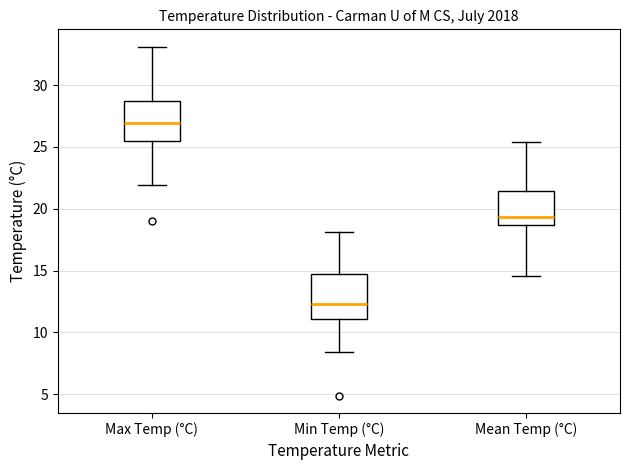

Which box has the lowest median line?

Min Temp (°C)